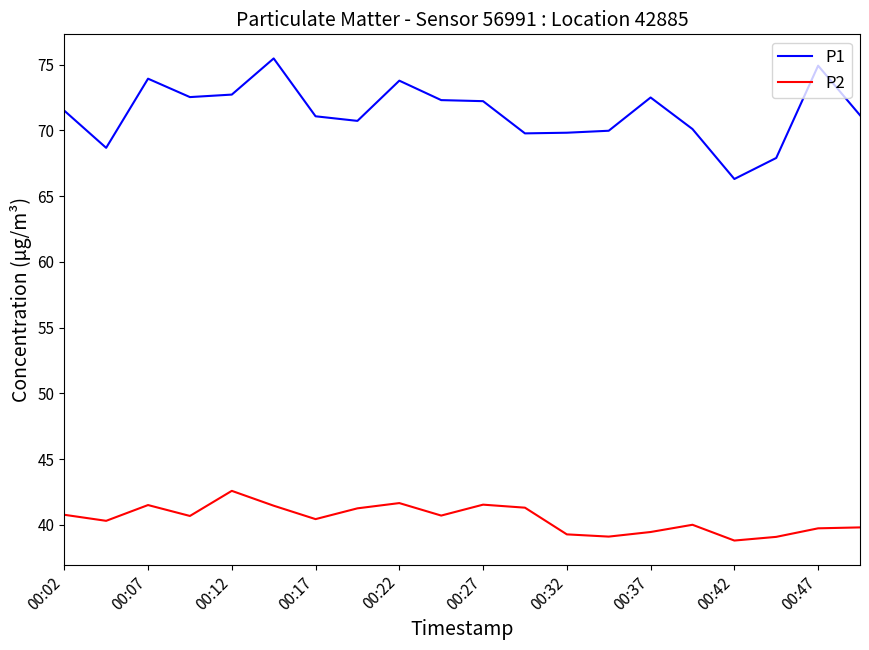

Does the chart display data point markers on the line(s)?

No